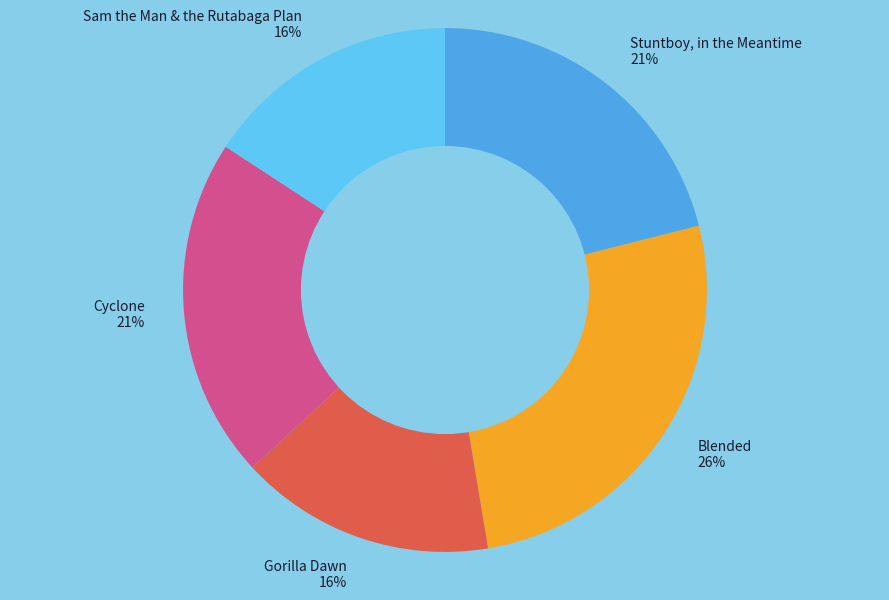

What percentage is the Blended slice, to the nearest percent?

26%